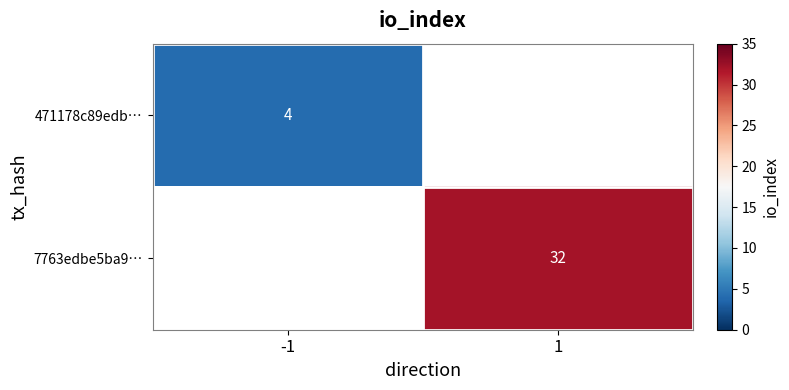

The 471178c89edb… series shows 1 at -1. True or false?

False